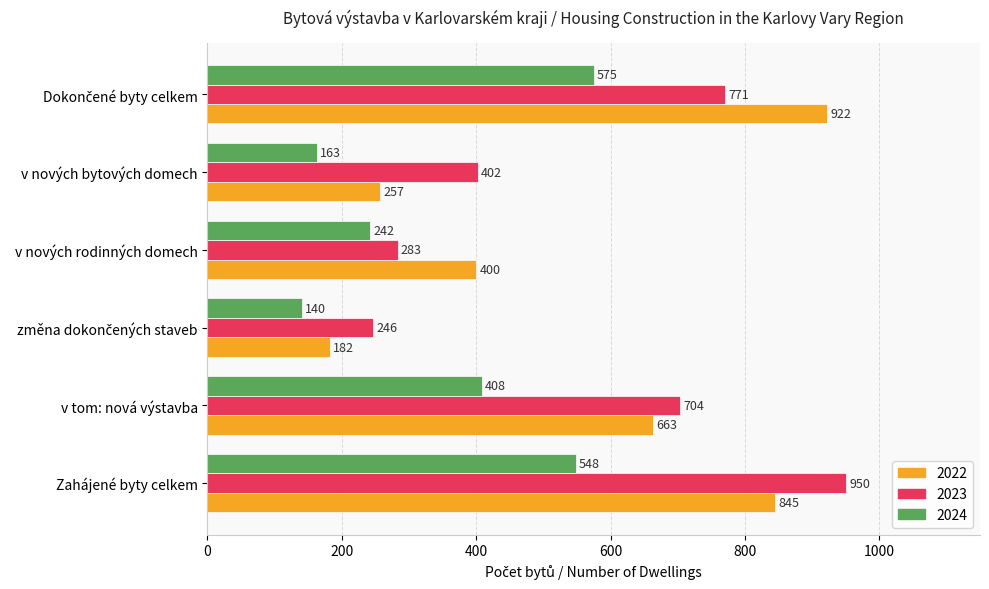

What is the difference between the second highest and minimum values in the 2023 series?

525